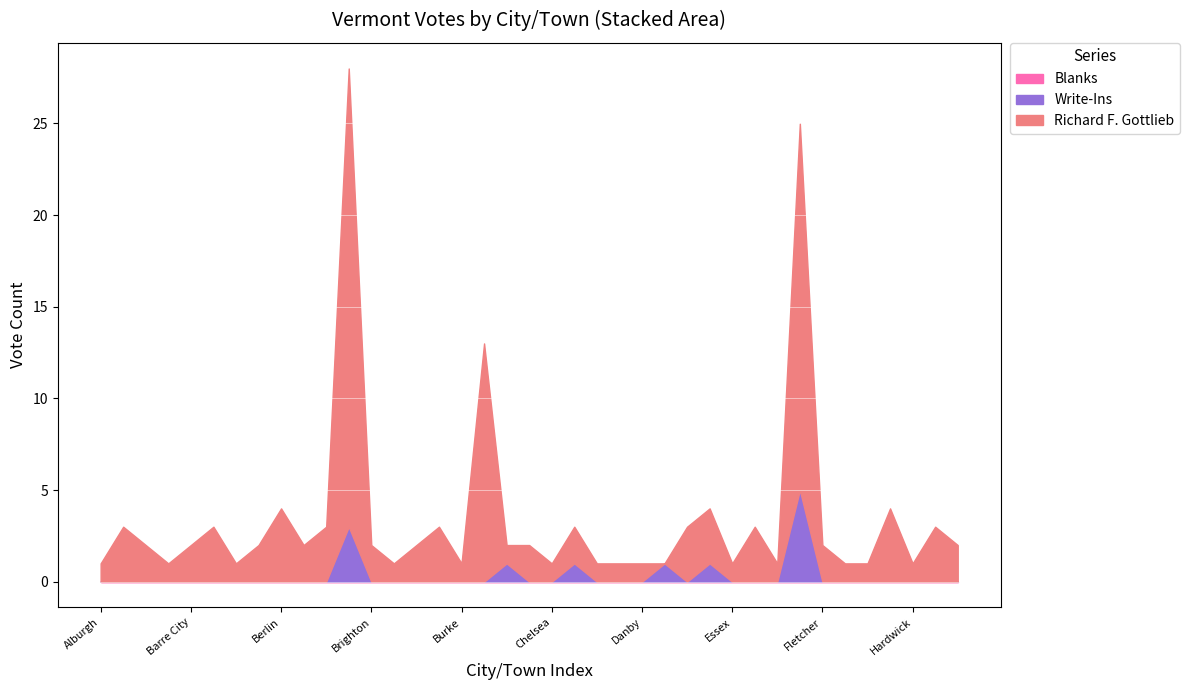

How many interior local peaks does the Write-Ins series have?

6